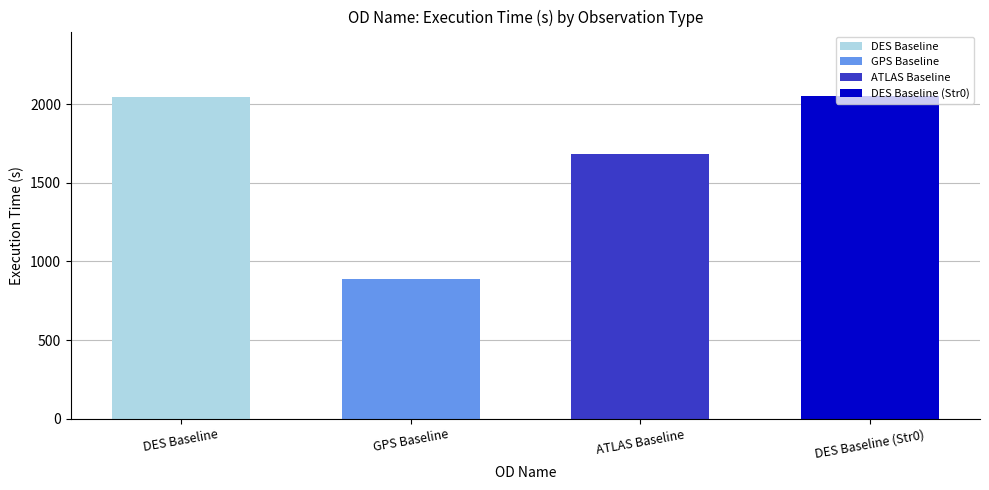

The chart shows a value of 1324 at DES Baseline. True or false?

False